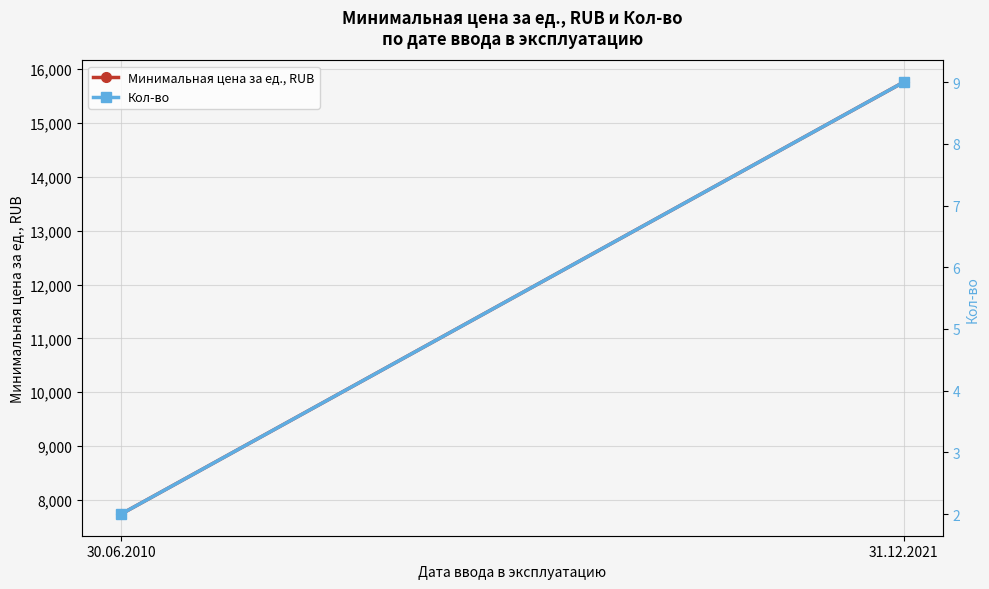

What is the label of the 1st point from the right?

31.12.2021